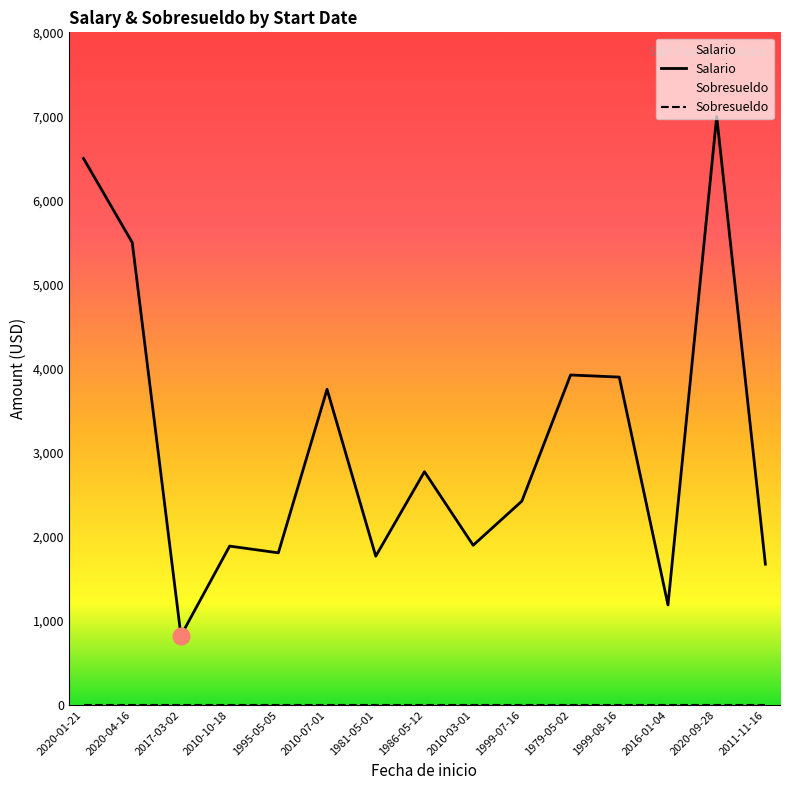

Rank the categories by Salario value from highest to lowest.

2020-09-28, 2020-01-21, 2020-04-16, 1979-05-02, 1999-08-16, 2010-07-01, 1986-05-12, 1999-07-16, 2010-03-01, 2010-10-18, 1995-05-05, 1981-05-01, 2011-11-16, 2016-01-04, 2017-03-02